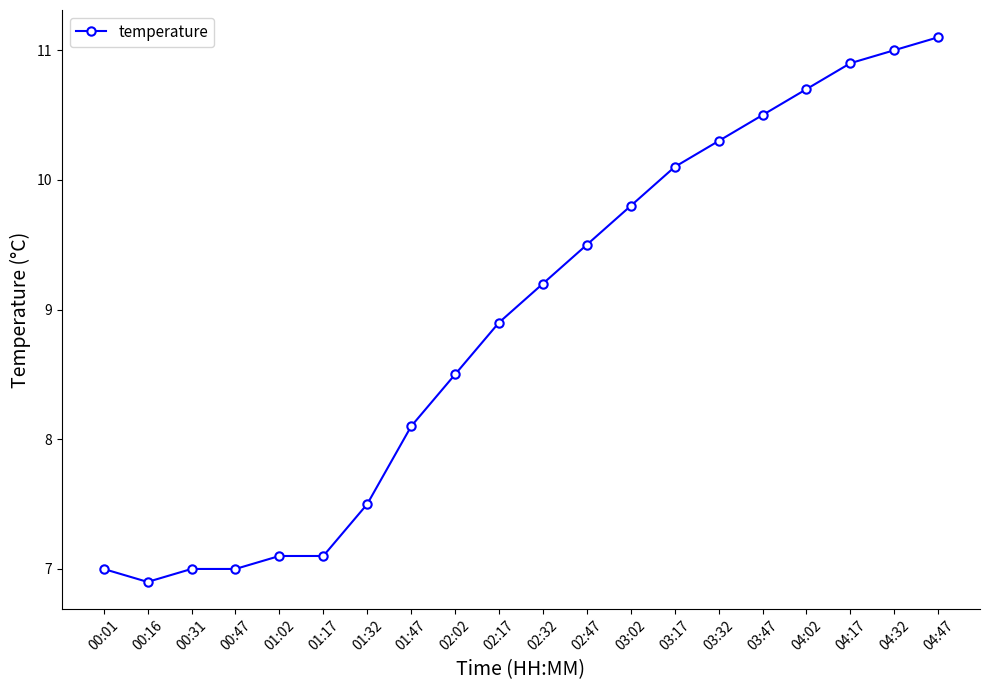

Between 00:16 and 04:17, which is larger?

04:17